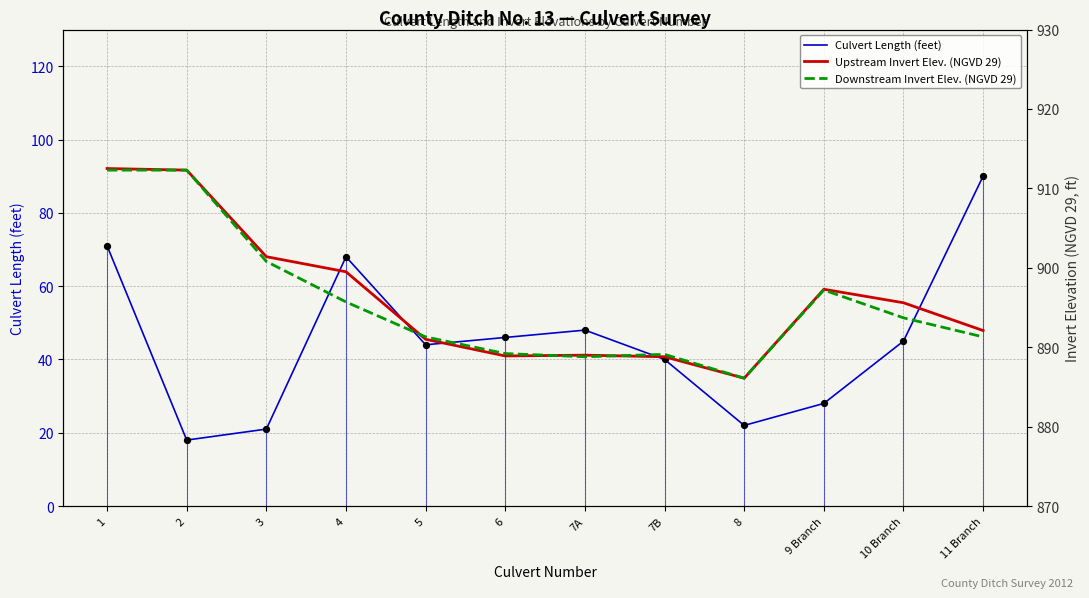

Which series reaches the maximum Y coordinate?

Upstream Invert Elev. (NGVD 29)